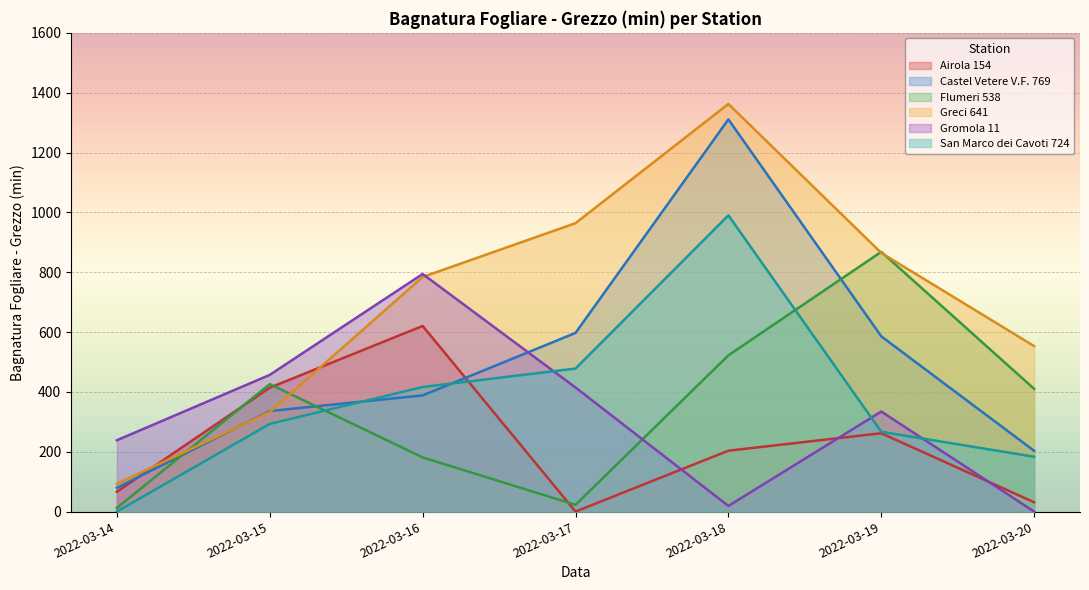

In Greci 641, how many points are higher than both neighbors (excluding endpoints)?

1